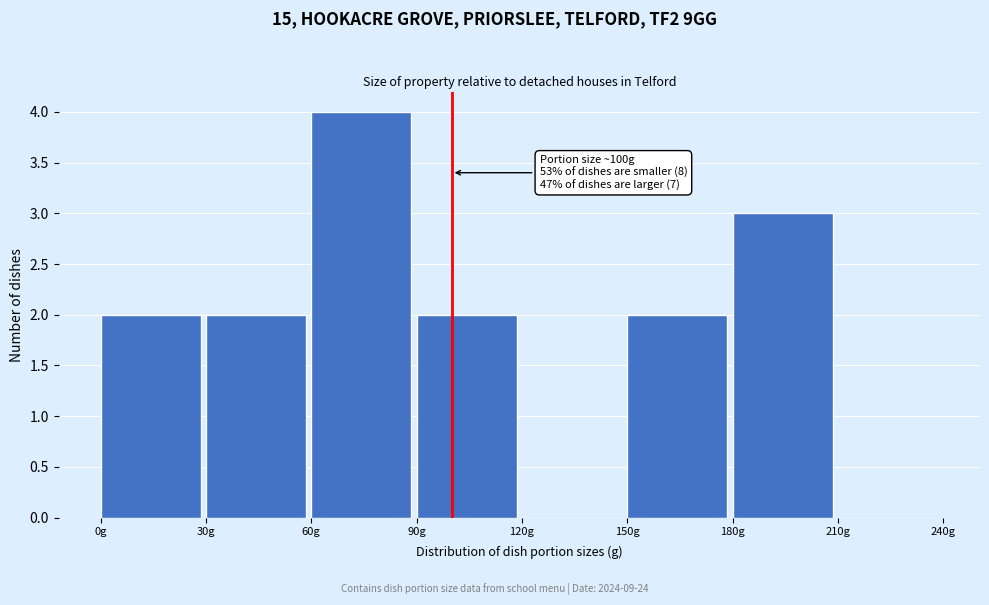

Which range on the x-axis has the tallest bar?

60 to 90